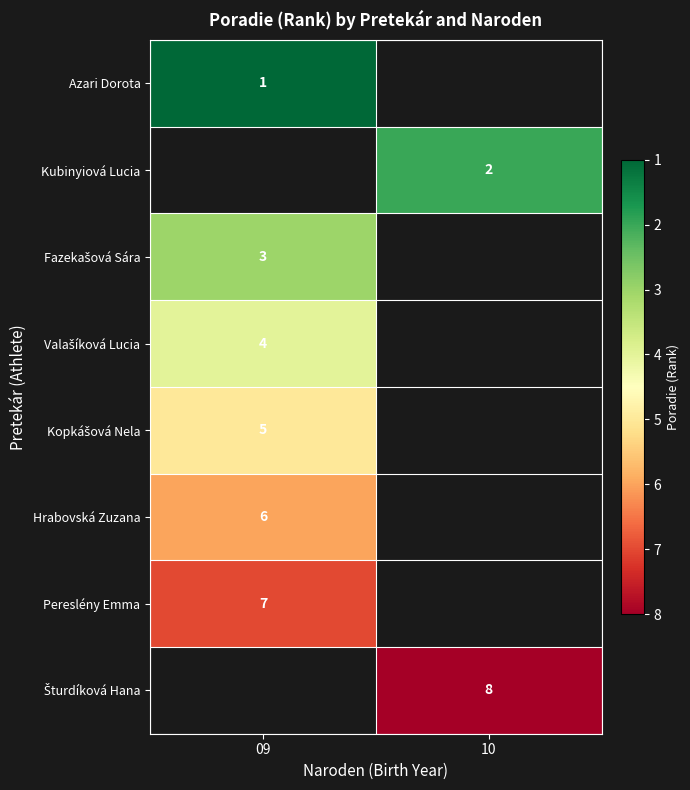

Count the number of data series in this chart.

8